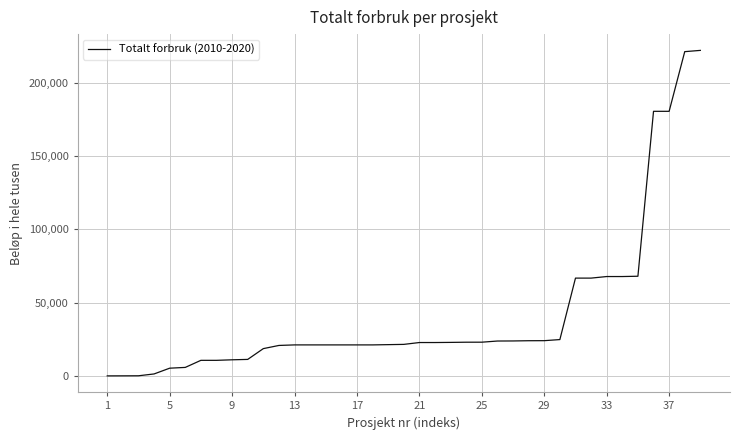

What is the difference between the maximum and minimum values?

222065.1